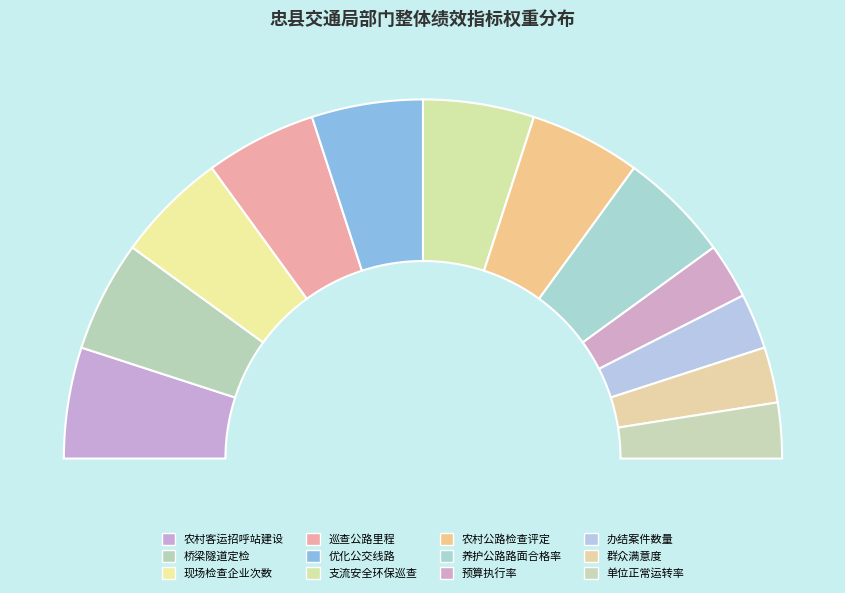

True or false: 单位正常运转率 accounts for 15% of the total.

False